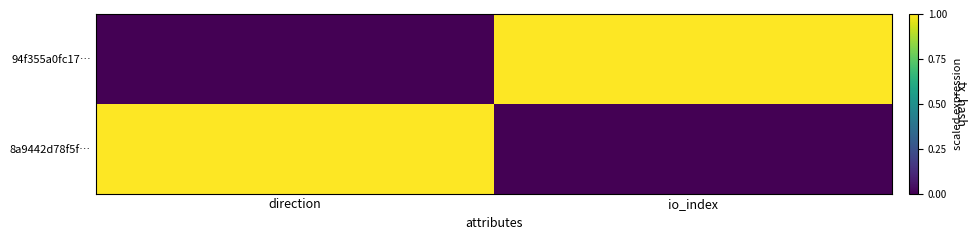

What is the total value across all series at direction?

1